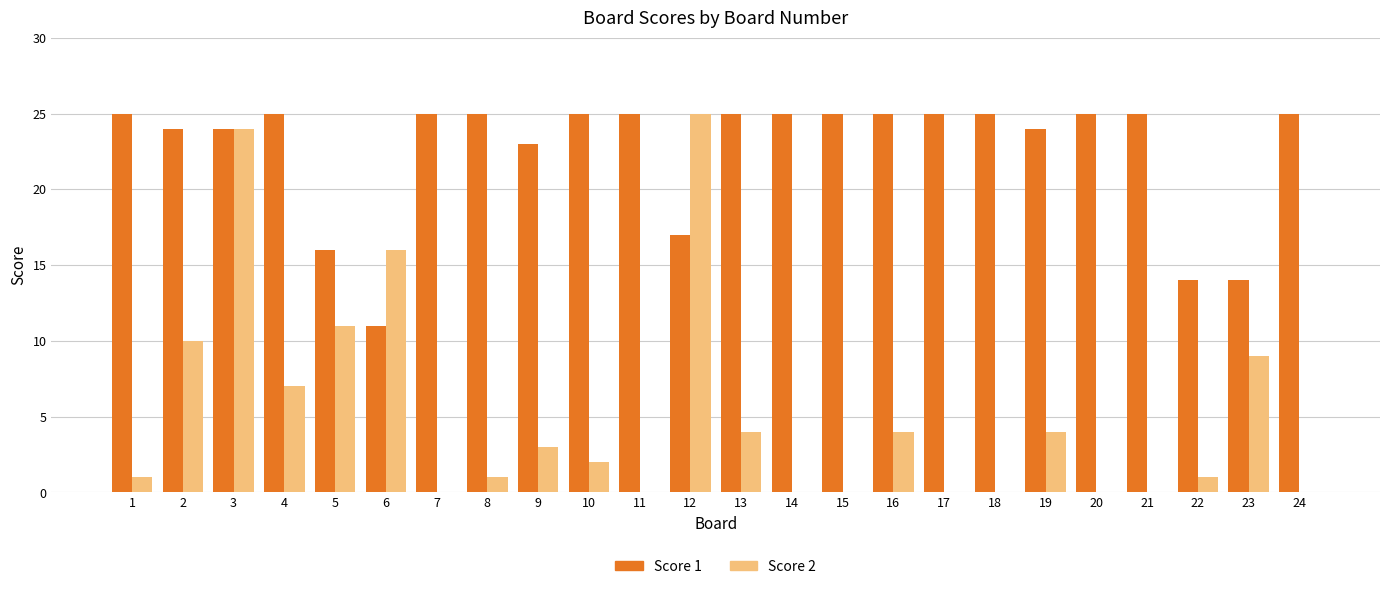

What is the highest value of the Score 2 series?

25